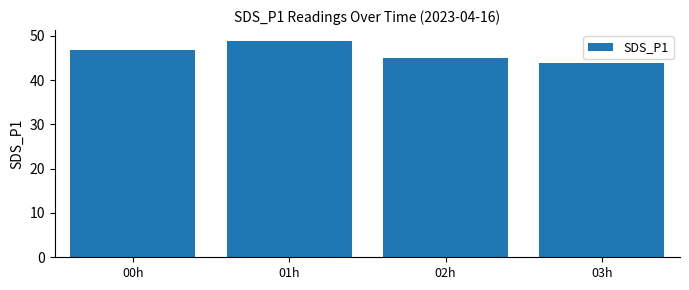

What is the label of the 4th bar from the left?

03h